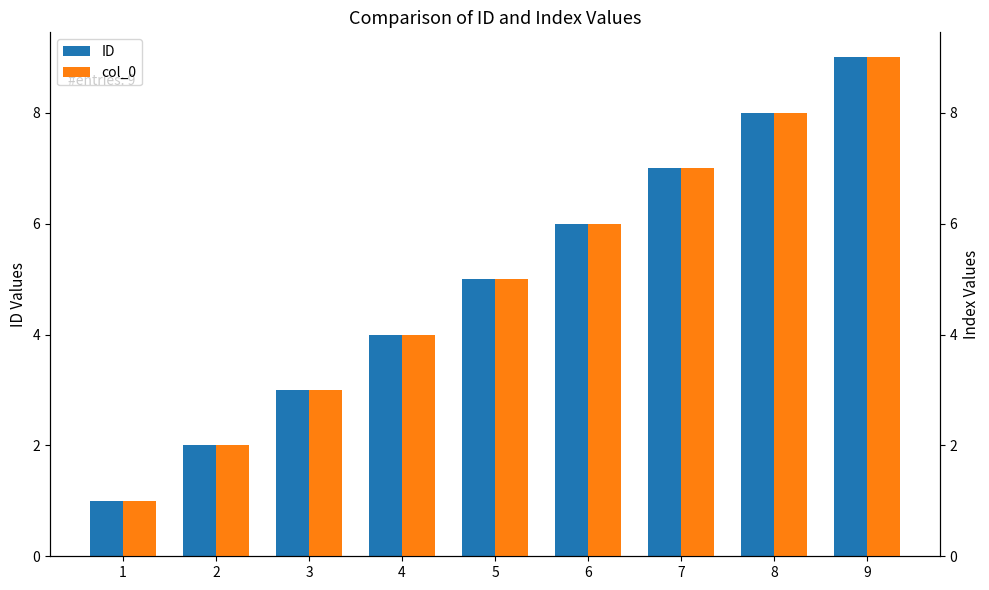

What is the sum of the col_0 values at 3 and 7?

10